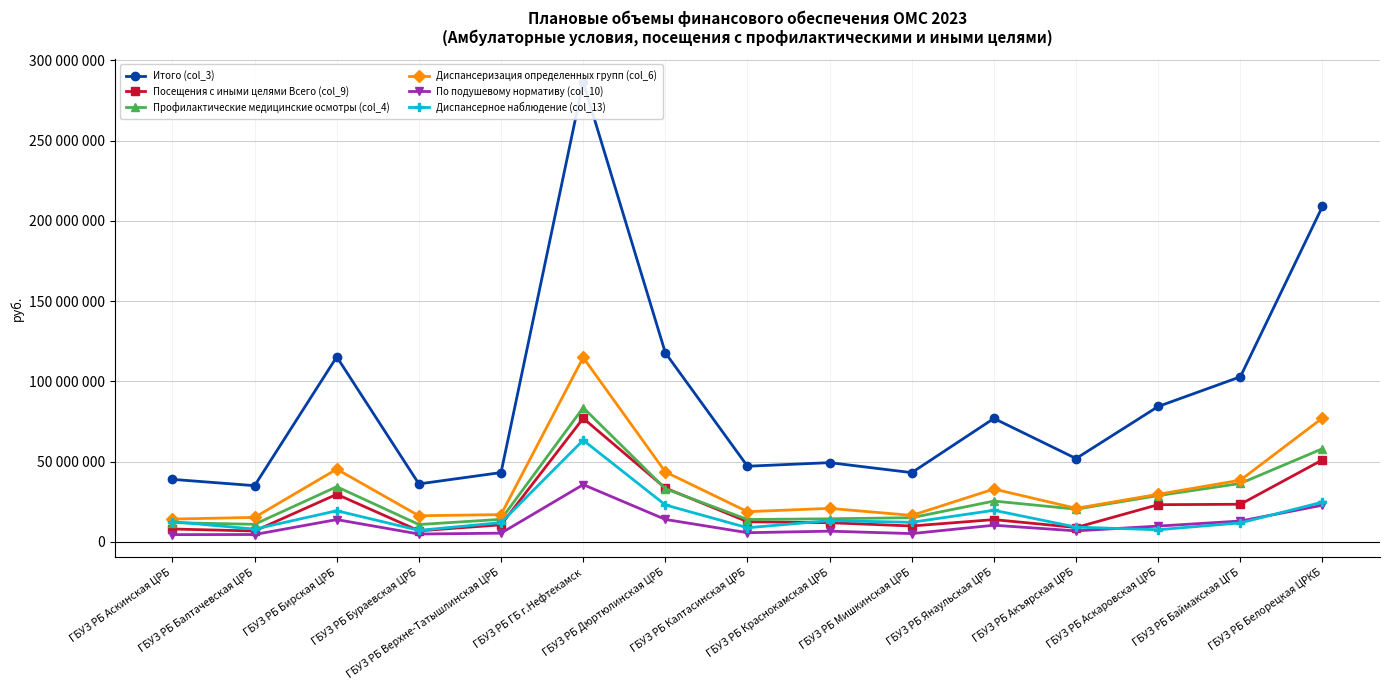

Which series has the widest spread of values?

Итого (col_3)